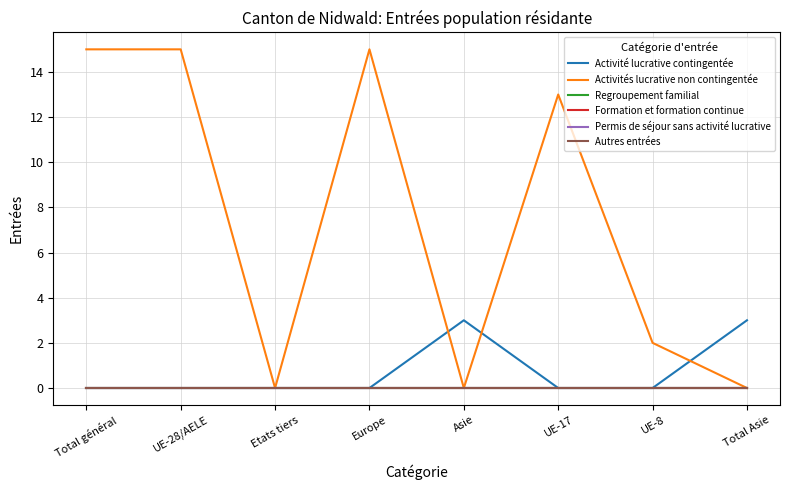

Does the chart display data point markers on the line(s)?

No